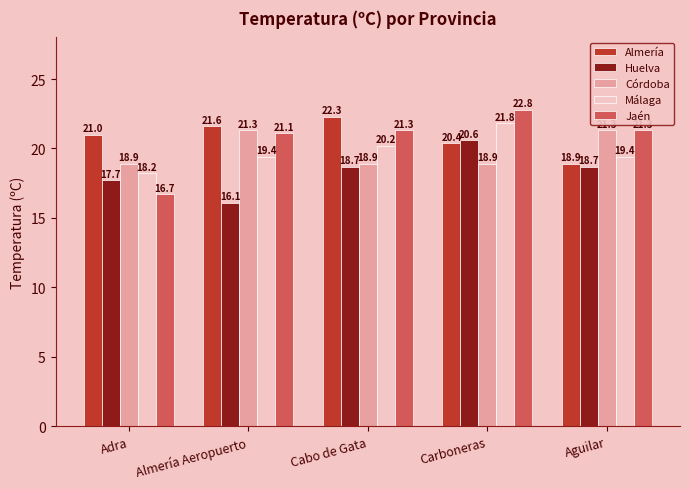

What is the average value of the Huelva series?

18.4